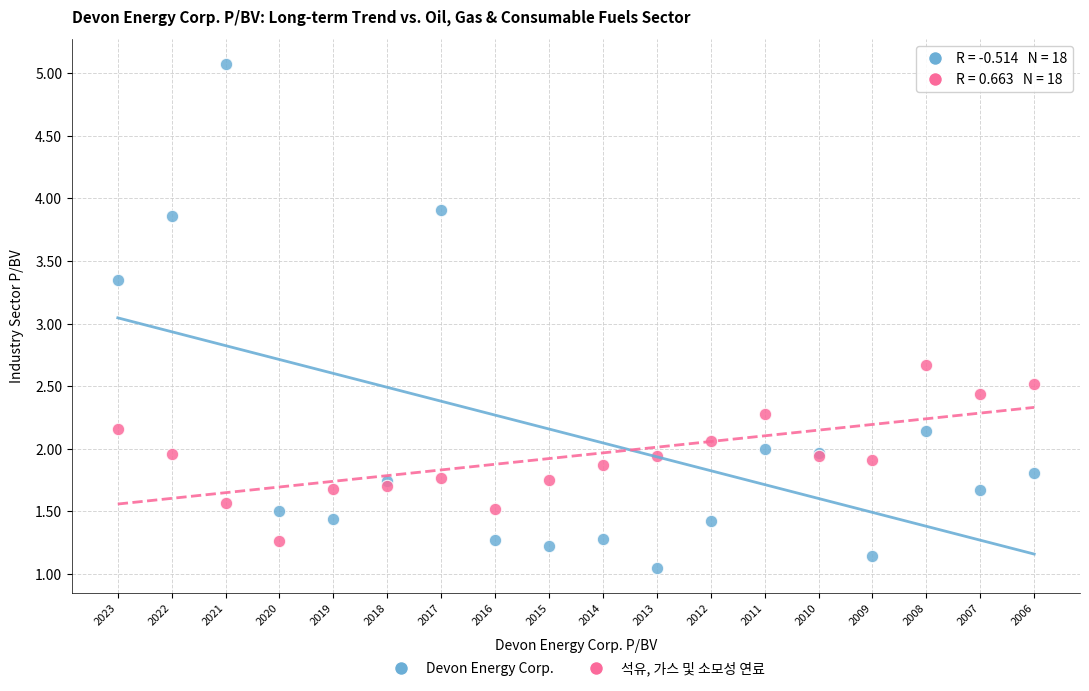

Which series has the largest Y range (max minus min)?

Devon Energy Corp.